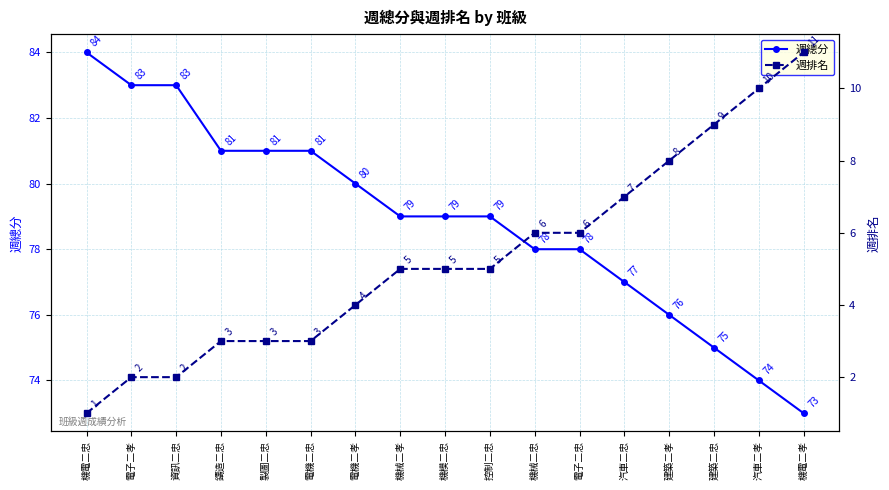

Rank the series by their maximum value, from lowest to highest.

週排名, 週總分